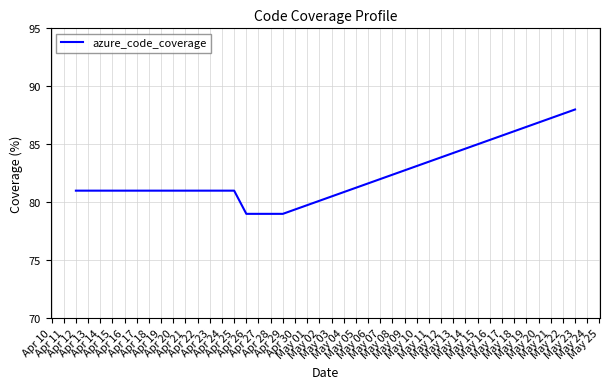

Count the number of categories in the chart.

5